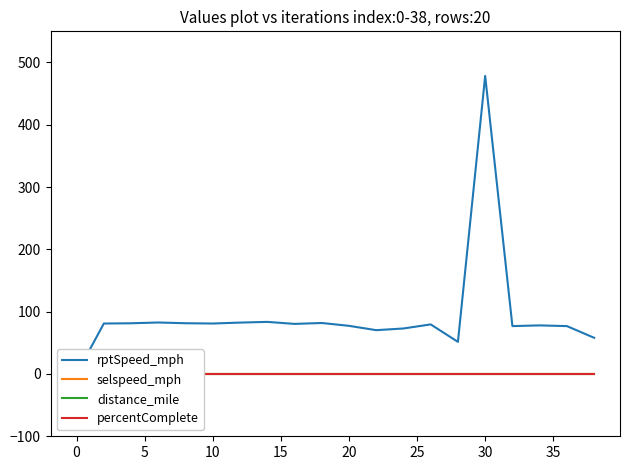

Reading left to right, list all the values displayed in this chart.

rptSpeed_mph: 0.0	81.0	81.4	82.6	81.5	81.0	82.5	83.6	80.4	81.8	77.3	70.3	73.0	79.6	51.5	478.4	76.9	78.0	76.9	58.1
selspeed_mph: -0.0	-0.0	-0.0	-0.0	-0.0	-0.0	-0.0	-0.0	-0.0	-0.0	-0.0	-0.0	-0.0	-0.0	-0.0	-0.0	-0.0	-0.0	-0.0	-0.0
distance_mile: 0.0	0.0	0.0	0.0	0.0	0.0	0.0	0.0	0.0	0.0	0.0	0.0	0.0	0.0	0.0	0.0	0.0	0.0	0.0	0.0
percentComplete: 0.0	0.0	0.0	0.0	0.0	0.0	0.0	0.0	0.0	0.0	0.0	0.0	0.0	0.0	0.0	0.0	0.0	0.0	0.0	0.0